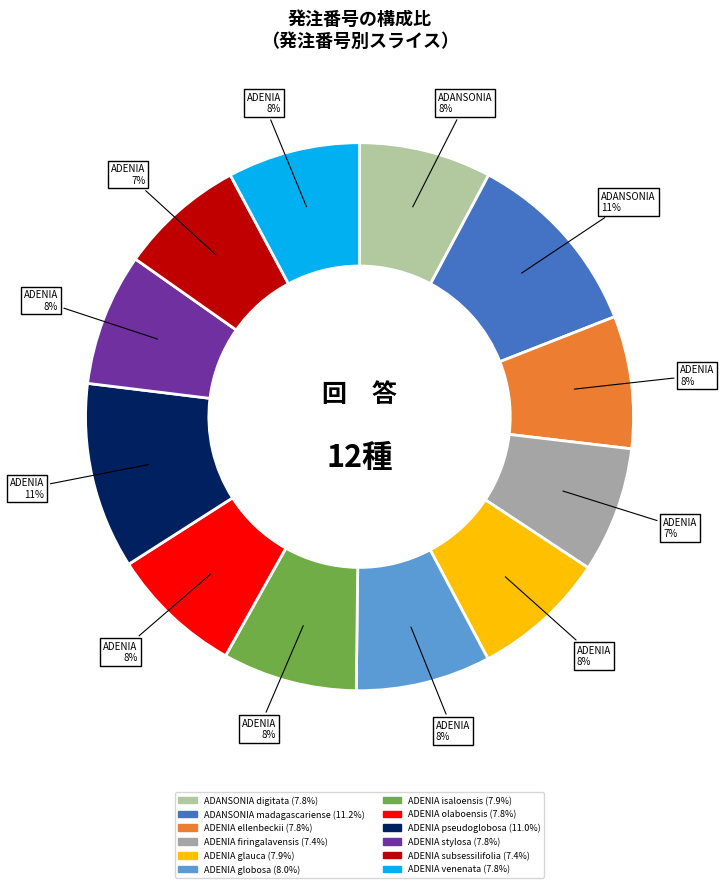

How many slices are in this pie chart?

12